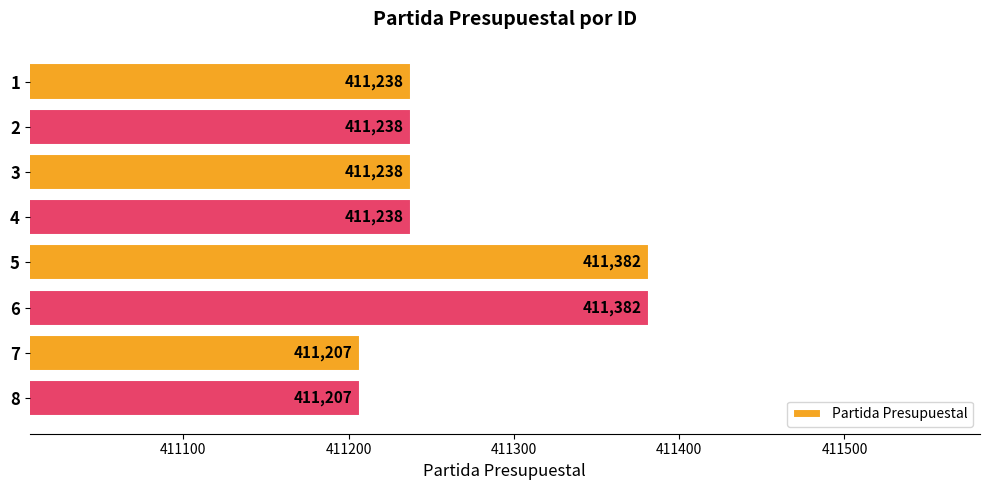

How many values are between 411238 and 411382?

6